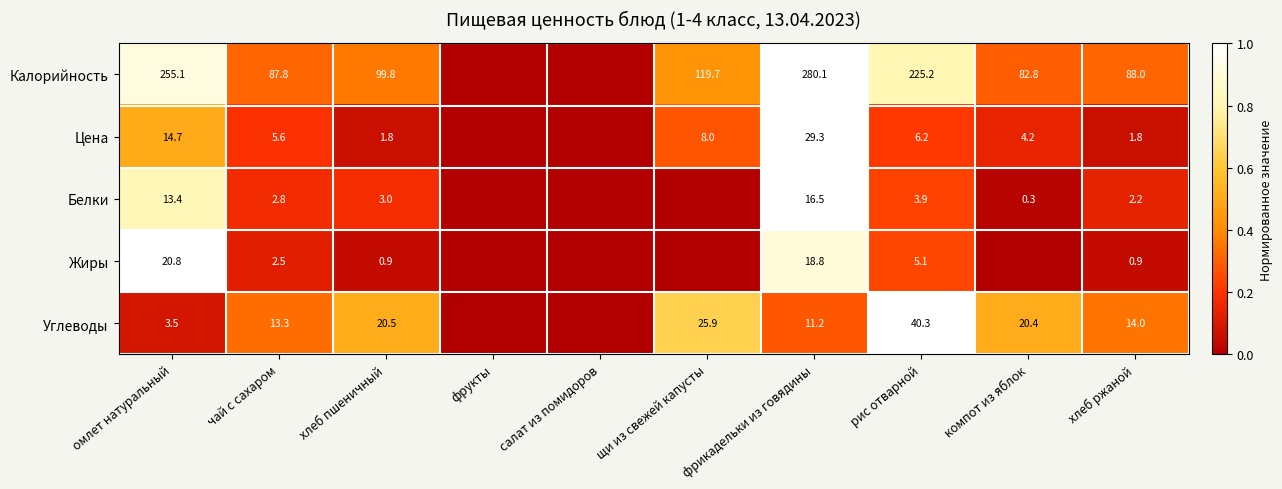

Between рис отварной and хлеб ржаной, which is larger?

рис отварной